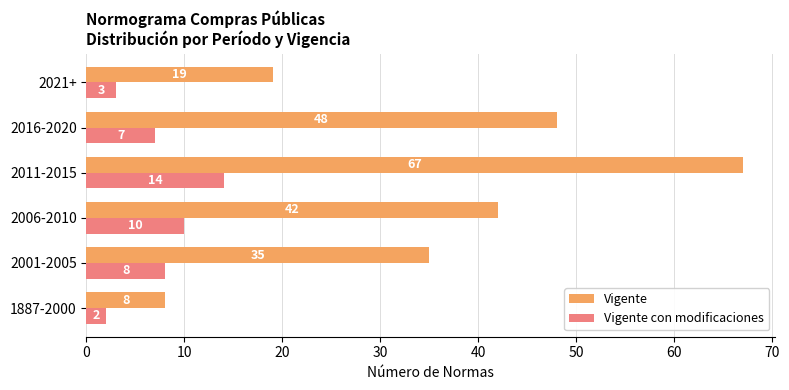

What value does the Vigente series have at 2021+, to the nearest 10?

20